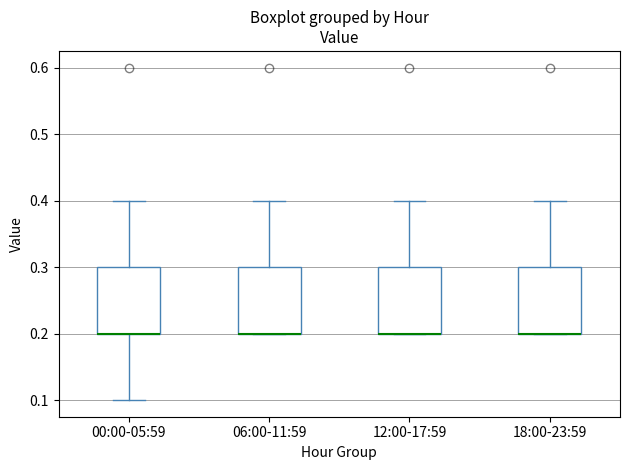

Reading left to right, transcribe this box plot: for each box, give where its median line is, the range the box spans, and where its two whiskers end, as read against the y-axis. The values are not printed on the chart, so give them approximately, as read against the axis.

00:00-05:59: median 0.2 (drawn on the box's lower edge), box 0.2 to 0.3, whiskers 0.1 to 0.4
06:00-11:59: median 0.2 (drawn on the box's lower edge), box 0.2 to 0.3, whiskers 0.2 to 0.4
12:00-17:59: median 0.2 (drawn on the box's lower edge), box 0.2 to 0.3, whiskers 0.2 to 0.4
18:00-23:59: median 0.2 (drawn on the box's lower edge), box 0.2 to 0.3, whiskers 0.2 to 0.4